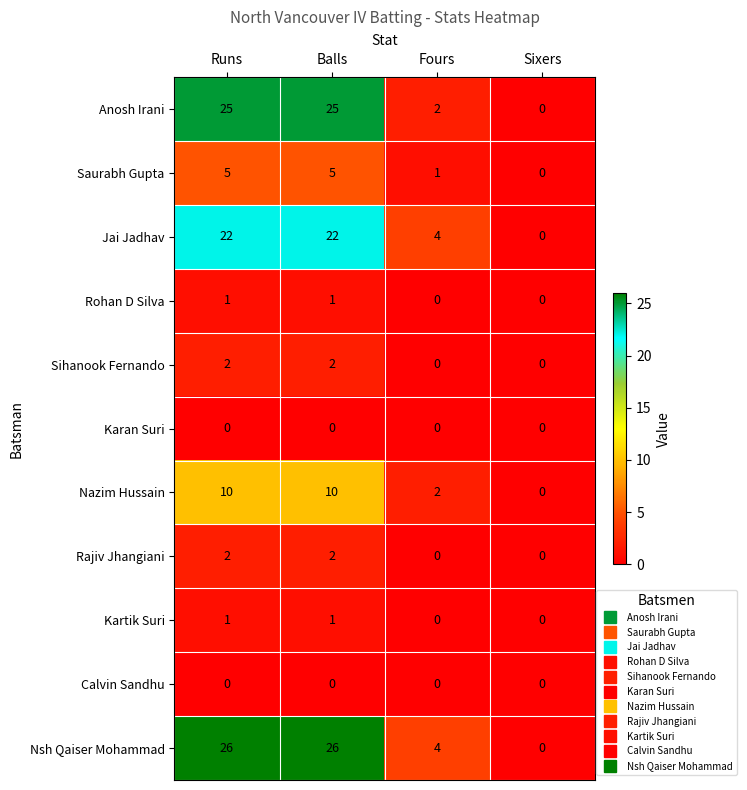

What is the total value across all series at Runs?

94